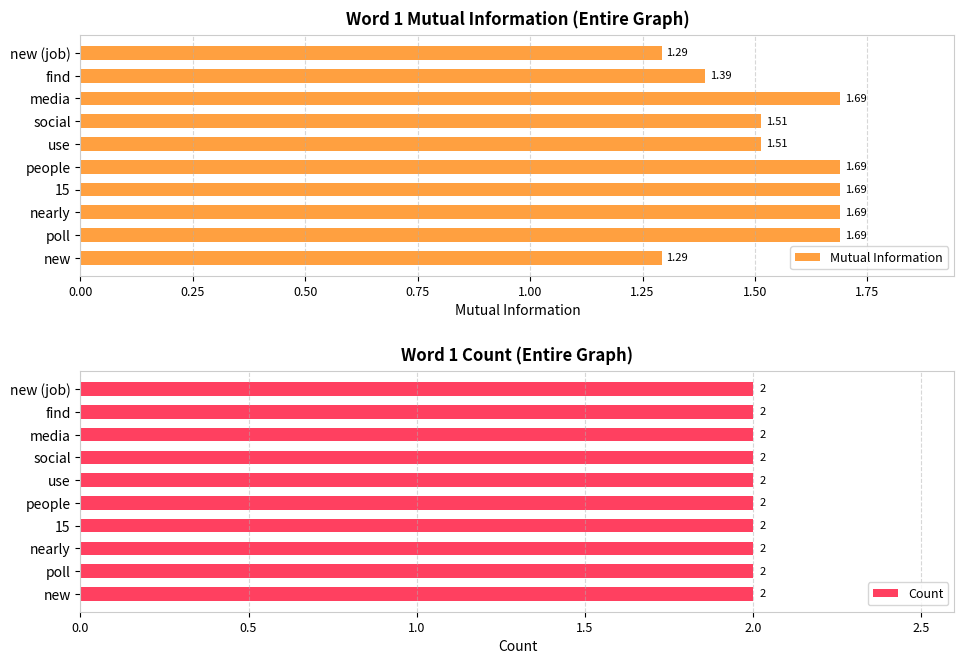

What is the difference between the maximum and minimum values in the Mutual Information series?

0.4